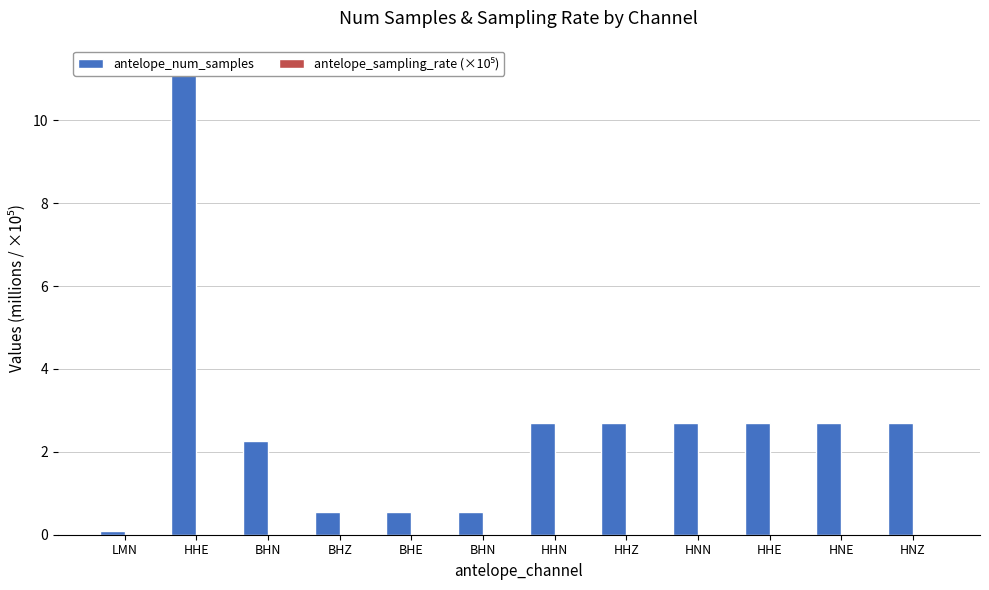

Which series has the widest spread of values?

antelope_num_samples